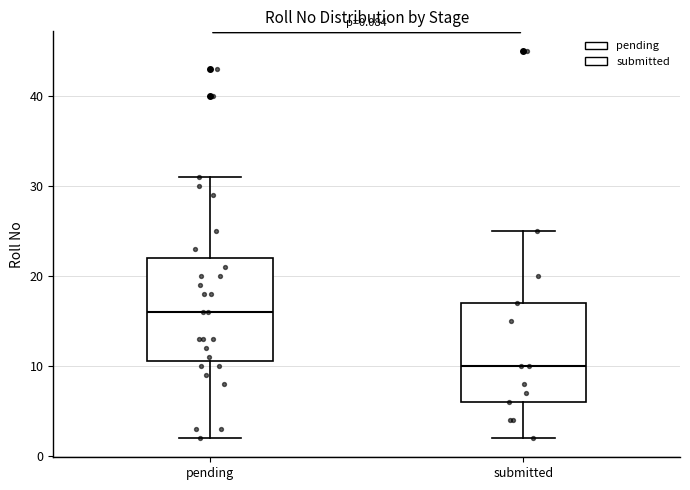

Which box's median line is the lowest?

submitted